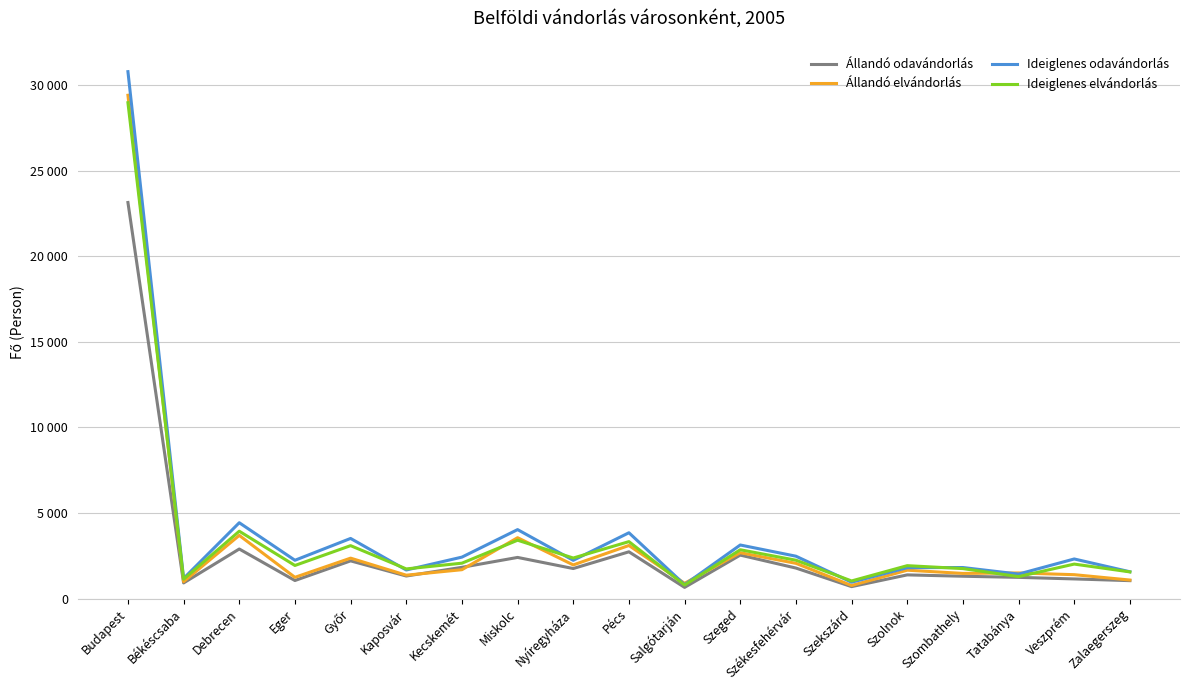

What is the spread (max minus min) of values at Salgótarján?

237